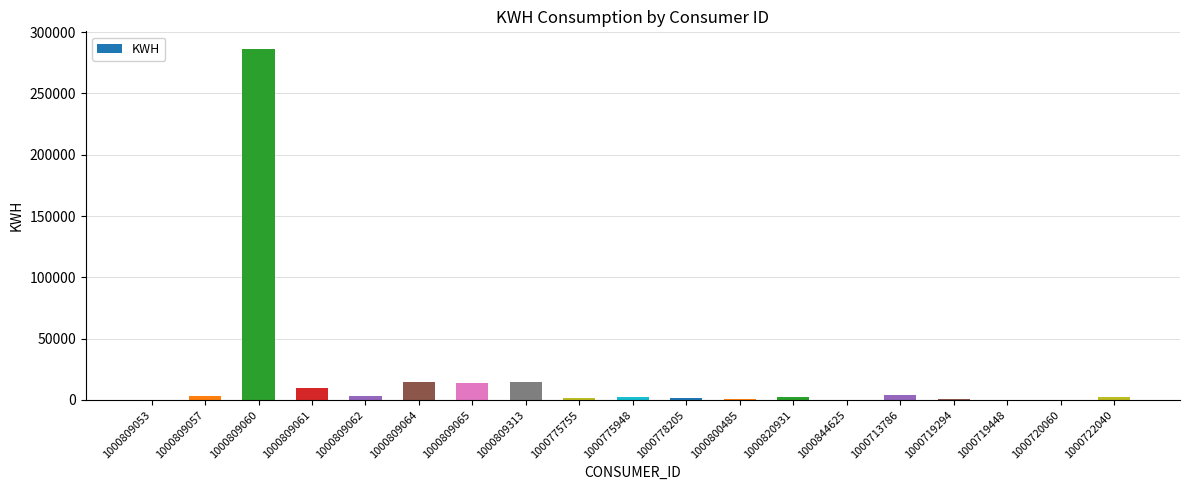

How many categories are shown in the chart?

19